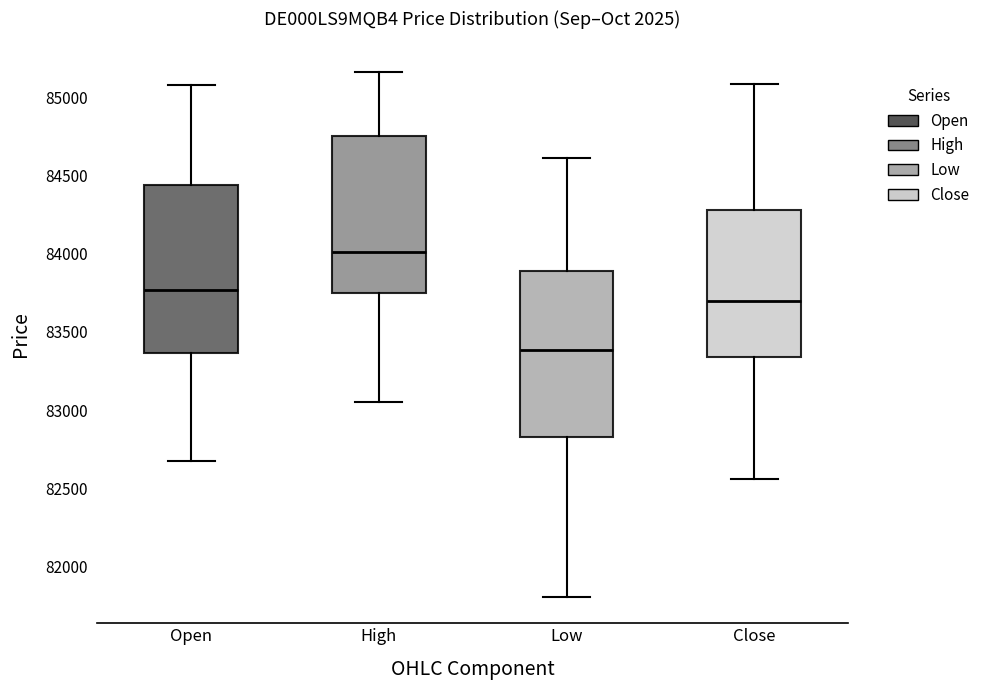

Reading left to right, read every box against the y-axis: the position of its median line, the range the box covers, and the ends of its whiskers. The values are not printed on the chart, so give them approximately, as read against the axis.

Open: median 83750, box 83350 to 84450, whiskers 82700 to 85100
High: median 84000, box 83750 to 84750, whiskers 83050 to 85150
Low: median 83400, box 82850 to 83900, whiskers 81800 to 84600
Close: median 83700, box 83350 to 84300, whiskers 82550 to 85100